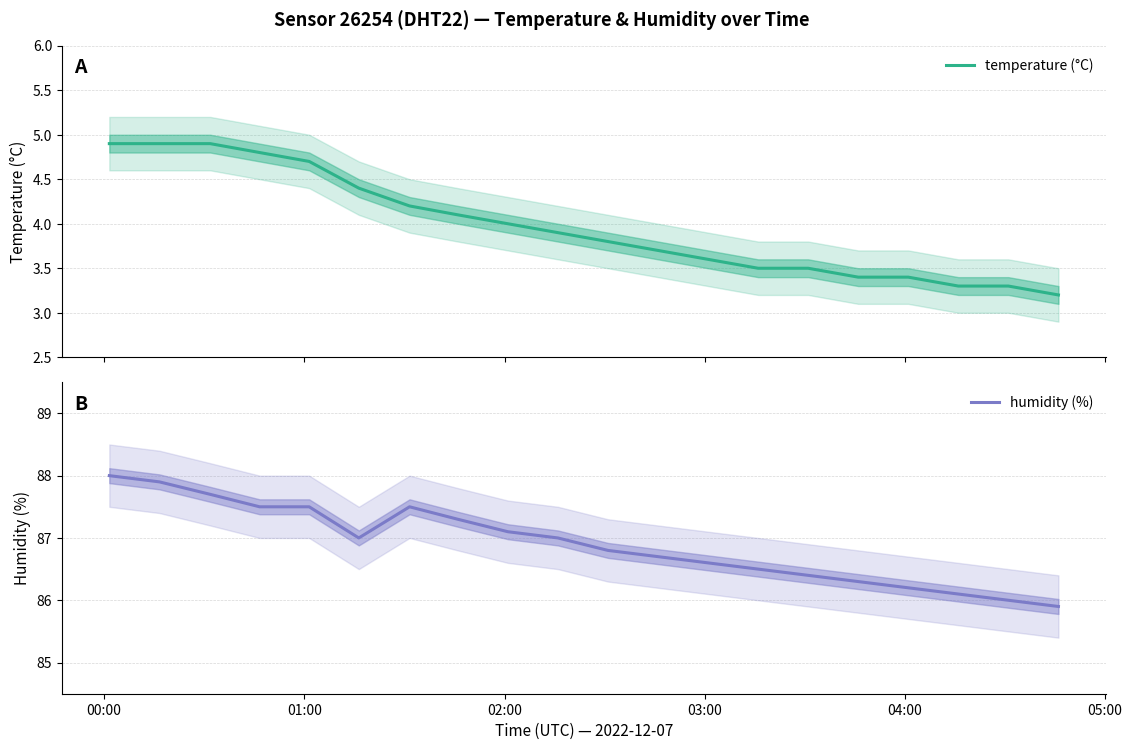

What is the highest value of the temperature (°C) series?

4.9